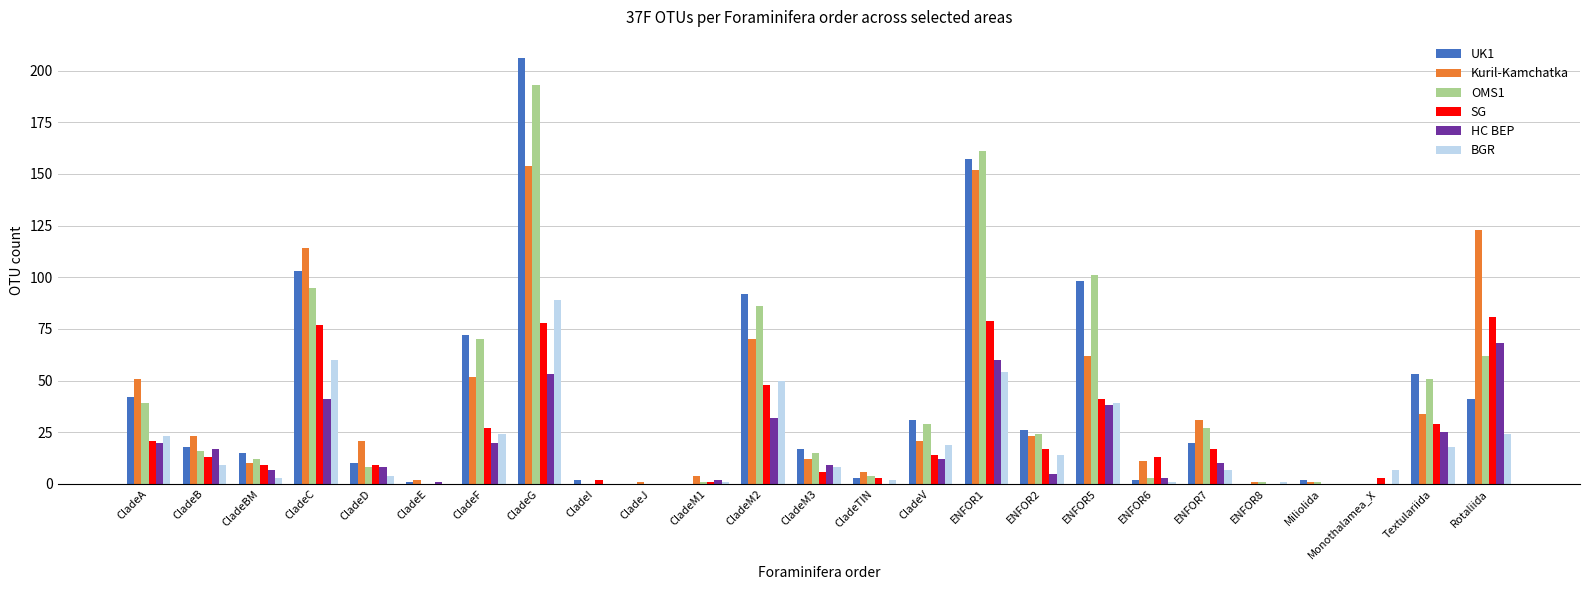

What is the maximum value for Kuril-Kamchatka?

154